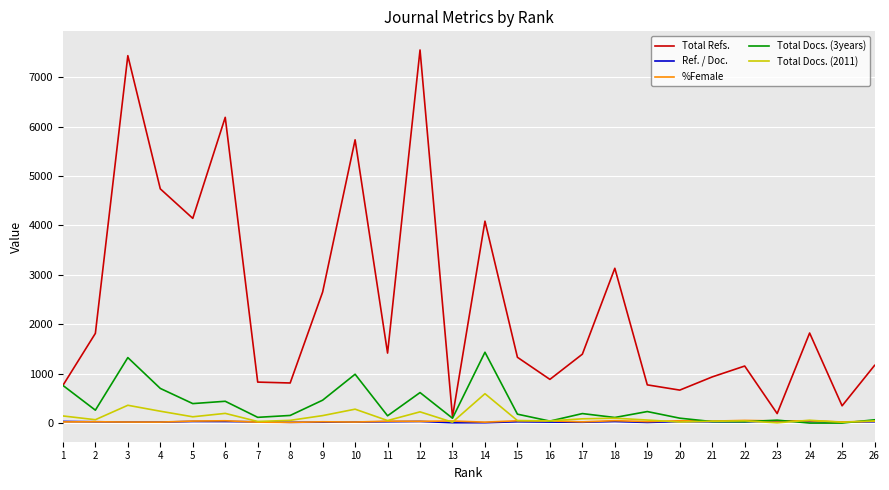

At which category does Total Refs. reach its first local peak?

3